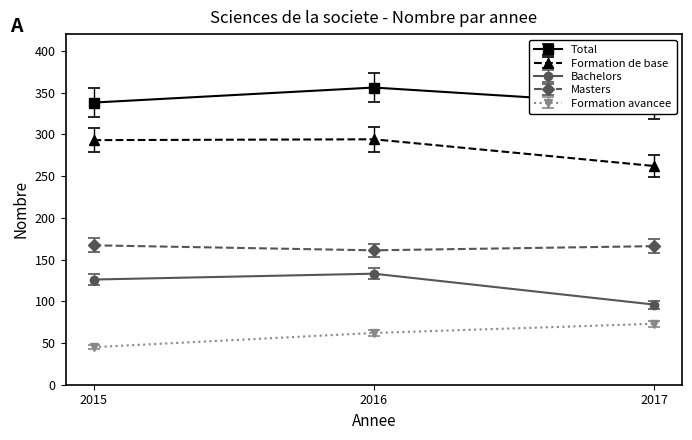

What is the sum of the Bachelors values at 2015 and 2016?

259